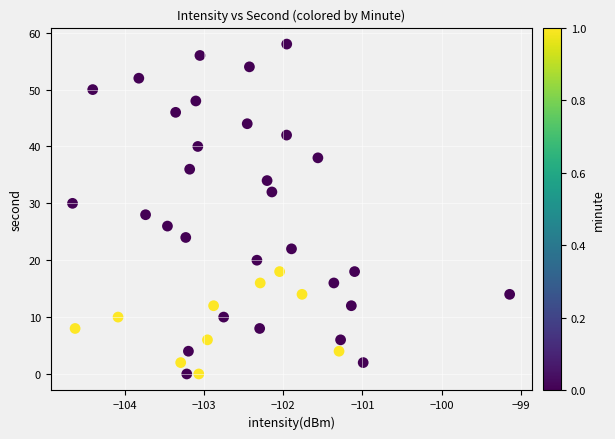

What is the range of Y values (max minus min)?

58